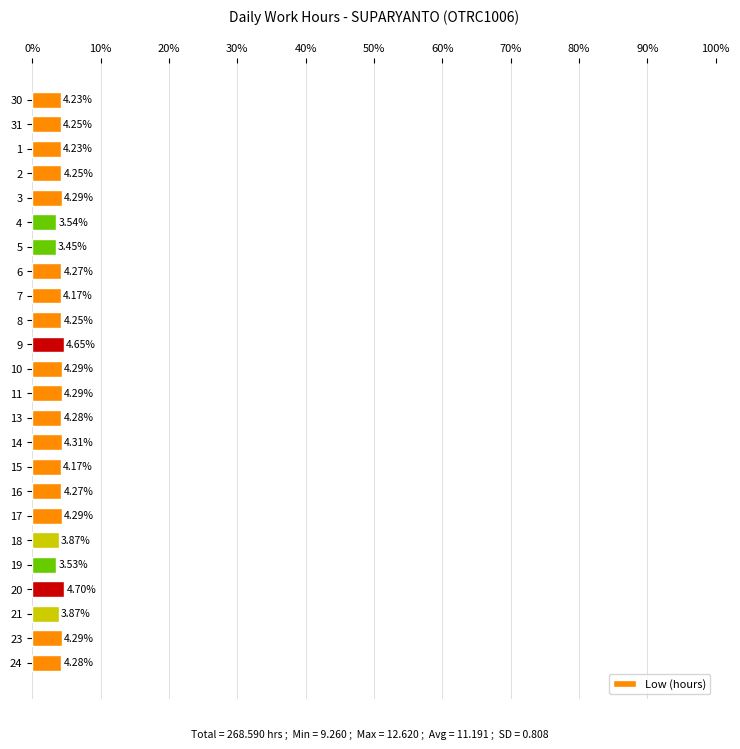

What is the sum of the values at 20 and 10?

9.0